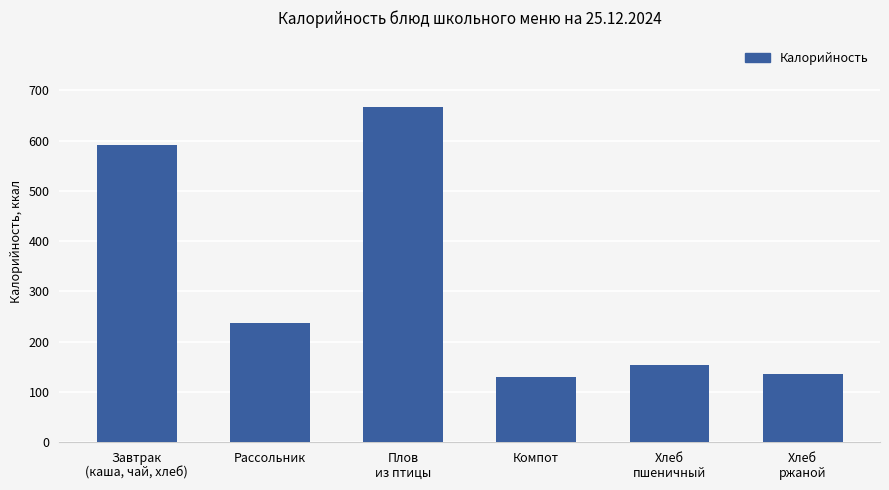

Where does the data first go above 236?

Завтрак
(каша, чай, хлеб)